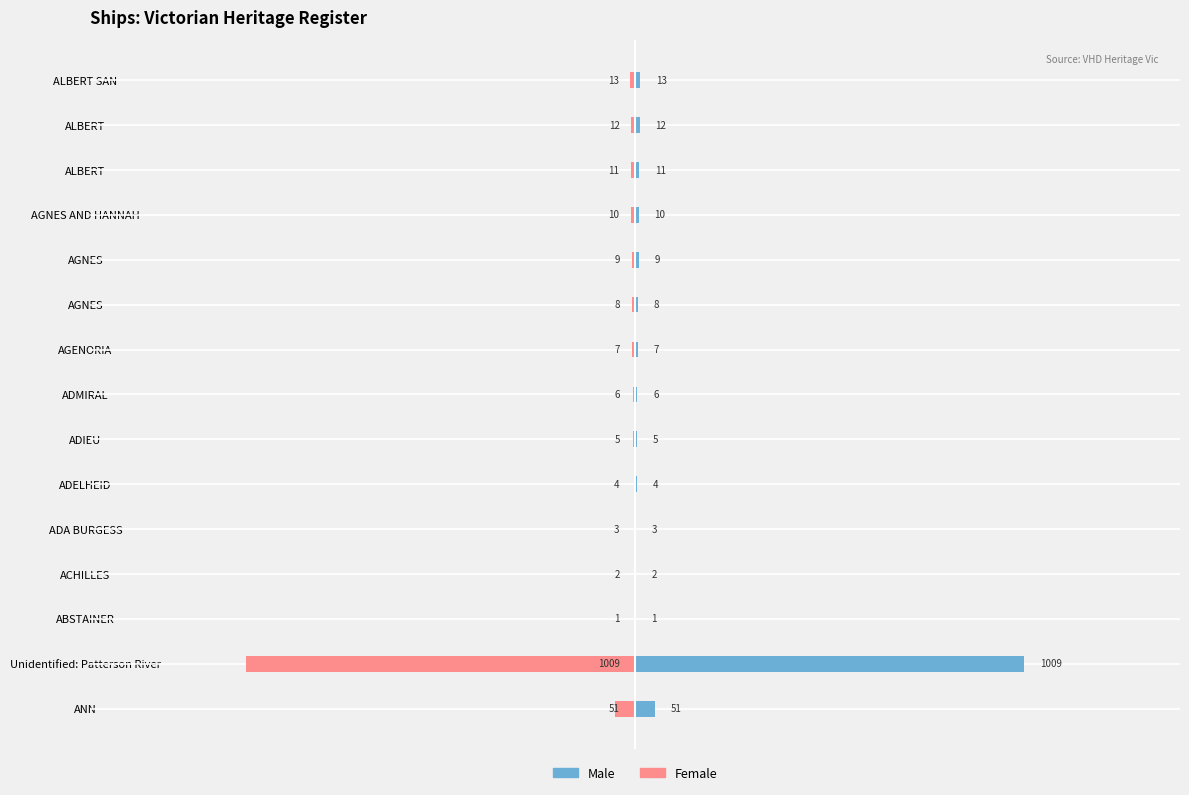

True or false: Female has a value of -3 at AGNES.

False